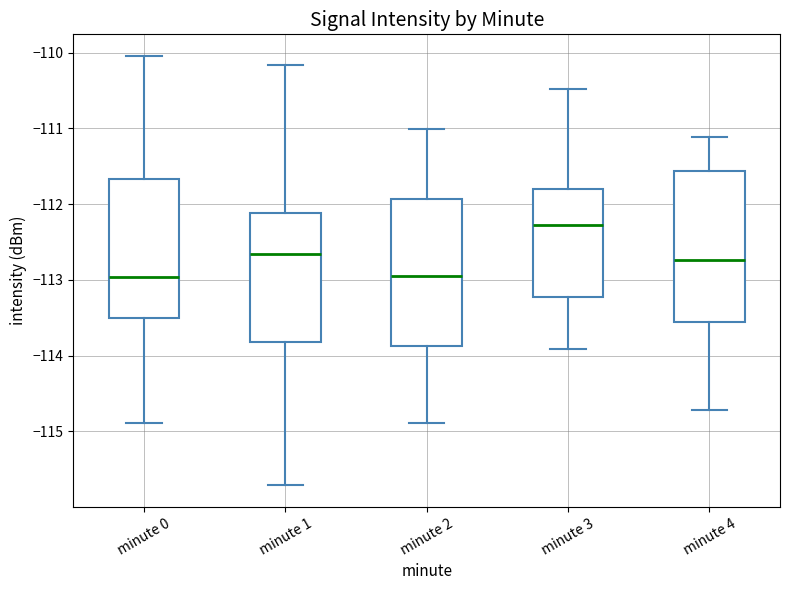

Reading left to right, transcribe this box plot: for each box, give where its median line is, the range the box spans, and where its two whiskers end, as read against the y-axis. The values are not printed on the chart, so give them approximately, as read against the axis.

minute 0: median -113.0, box -113.5 to -111.7, whiskers -114.9 to -110.0
minute 1: median -112.7, box -113.8 to -112.1, whiskers -115.7 to -110.2
minute 2: median -113.0, box -113.9 to -111.9, whiskers -114.9 to -111.0
minute 3: median -112.3, box -113.2 to -111.8, whiskers -113.9 to -110.5
minute 4: median -112.7, box -113.6 to -111.6, whiskers -114.7 to -111.1